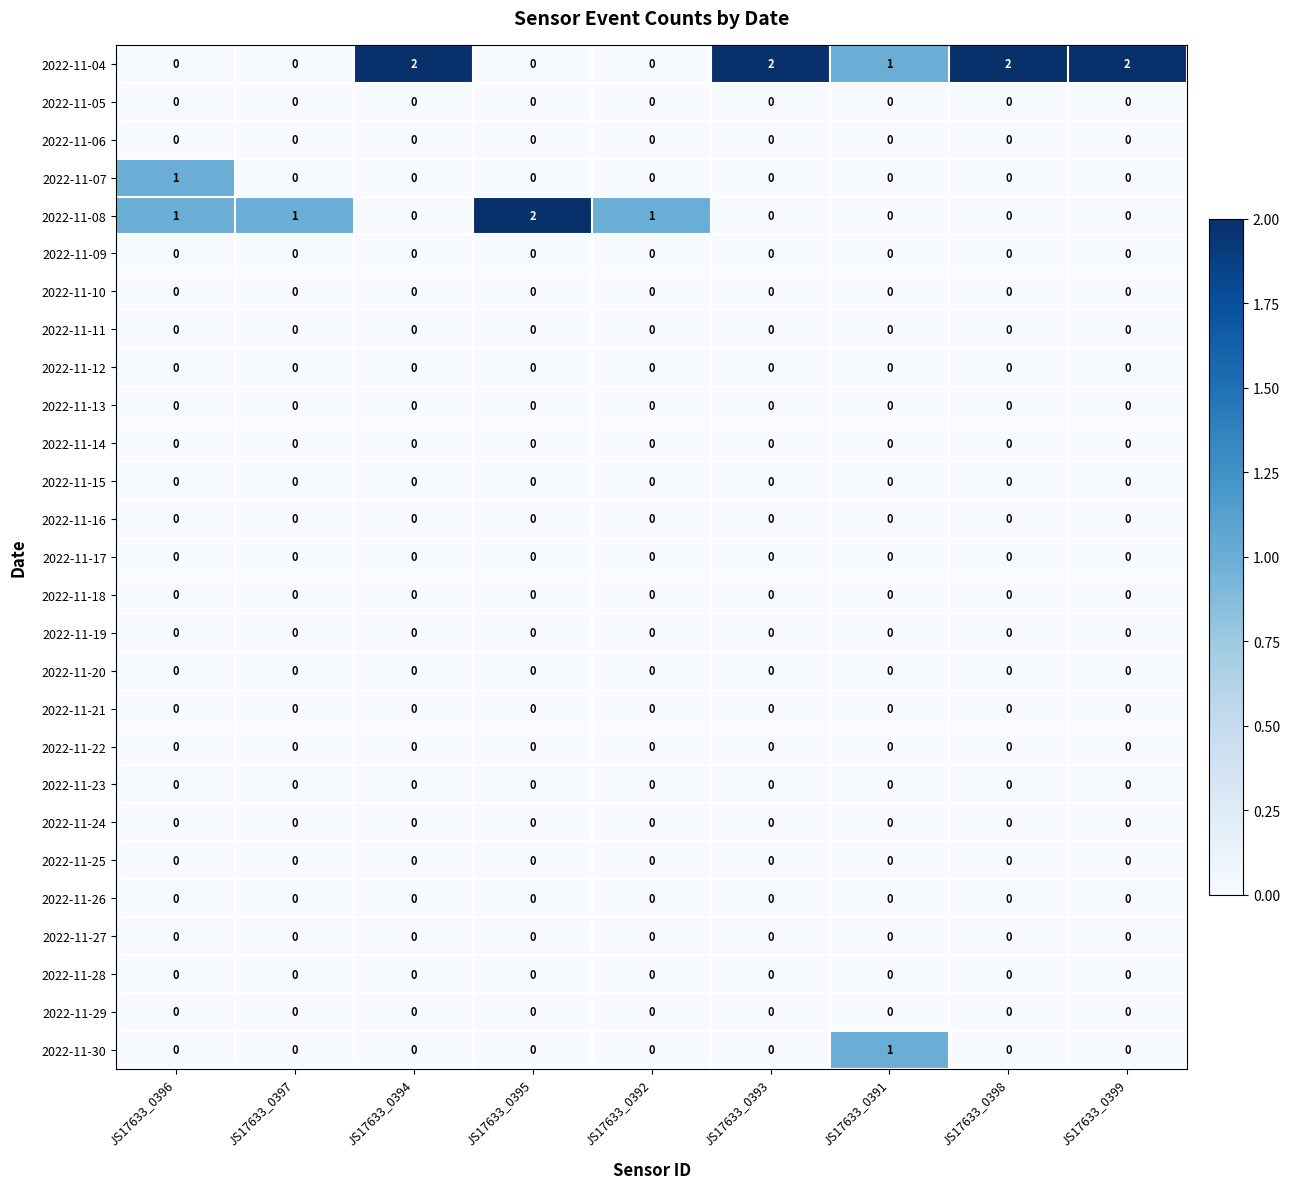

Which category has the highest value in the 2022-11-08 series?

JS17633_0395